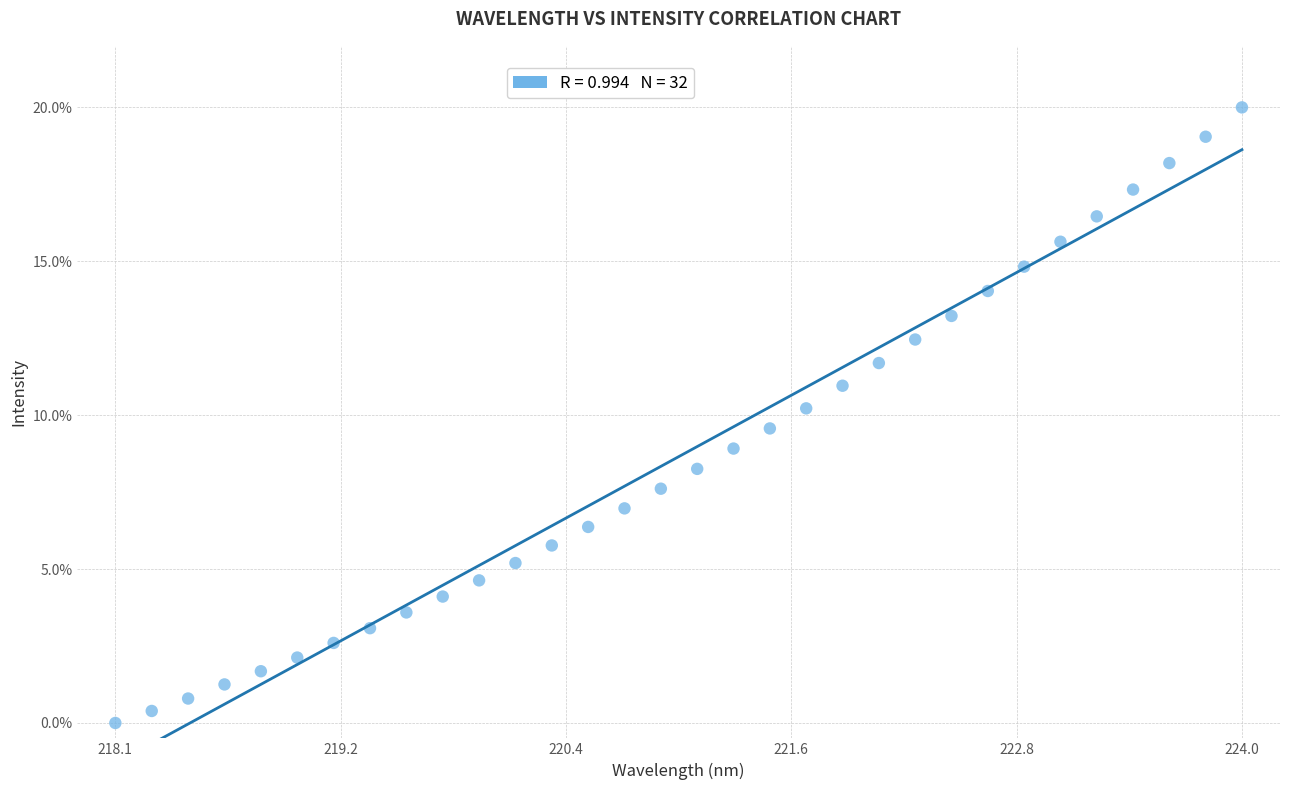

What is the range of X values (max minus min)?

5.9